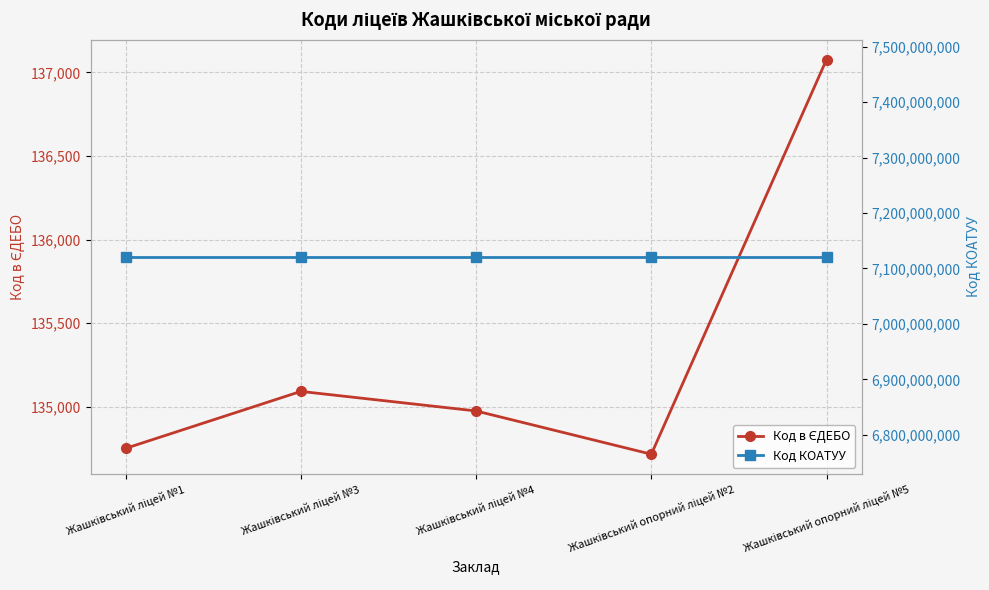

What is the label of the 3rd point from the right?

Жашківський ліцей №4